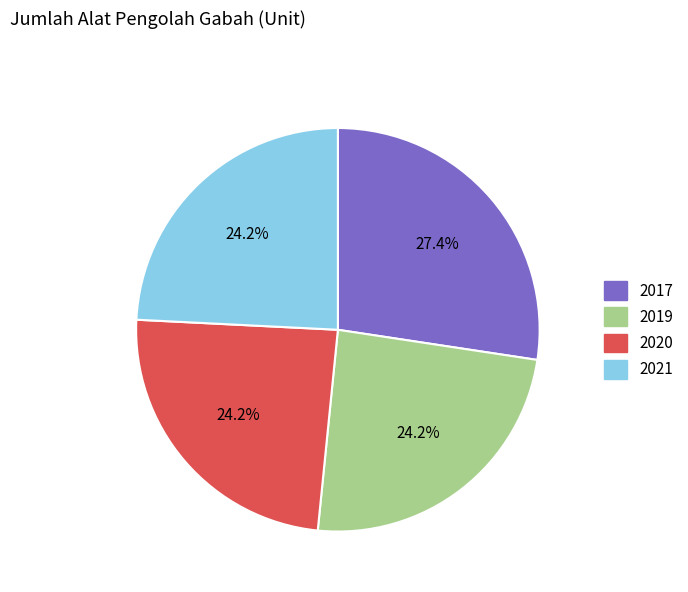

To the nearest percent, what portion does 2020 represent?

24%